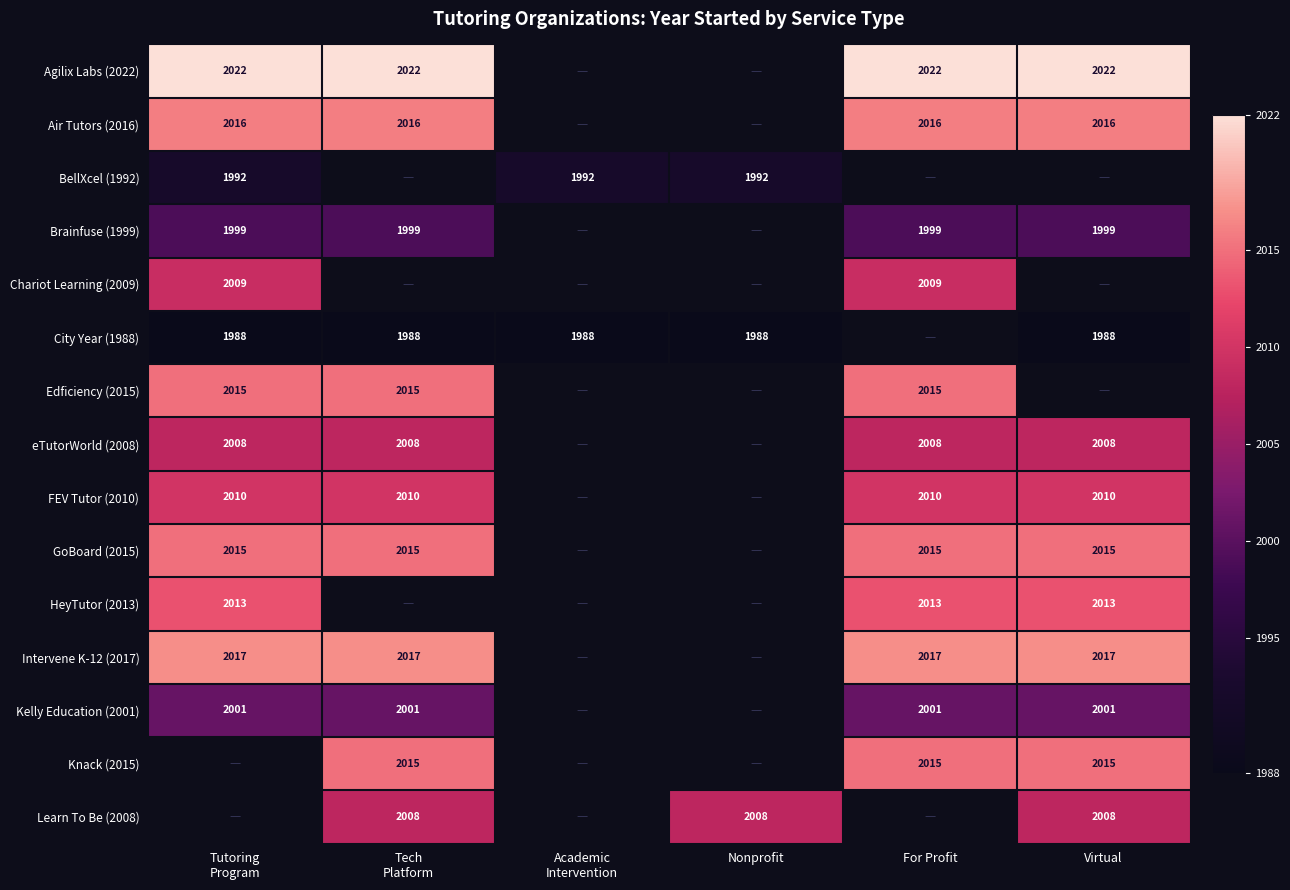

The value of Learn To Be (2008) at Nonprofit is 809. True or false?

False